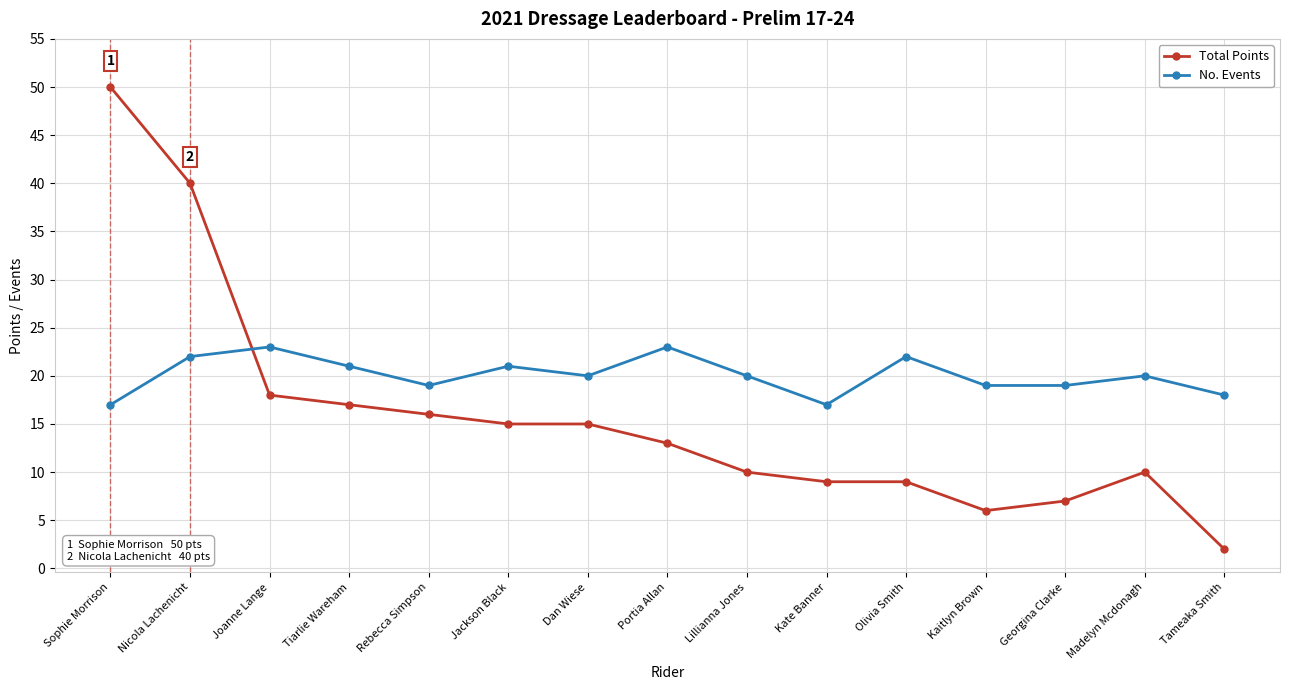

What is the difference between the maximum and second lowest values in the Total Points series?

44